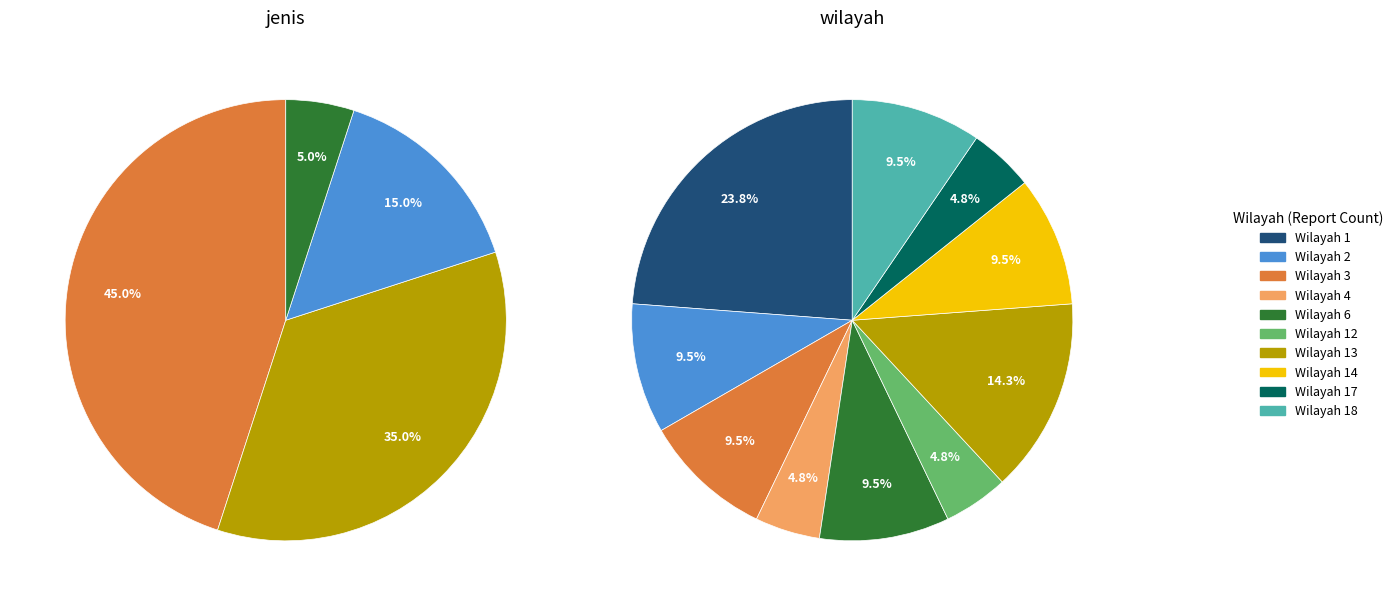

Is it true that wilayah_14 is 10% of the pie?

True